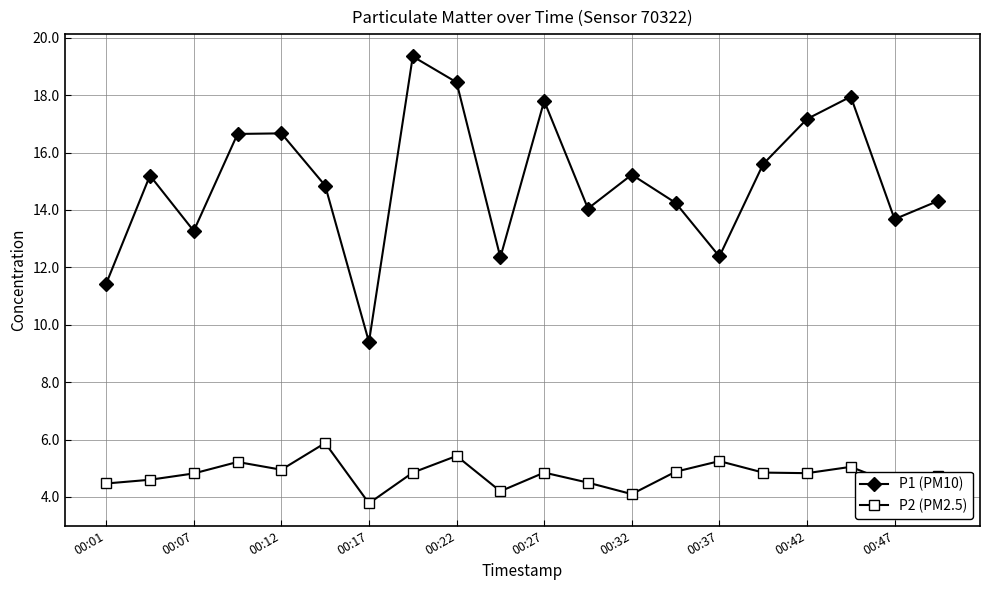

Which series has the largest total across all categories?

P1 (PM10)